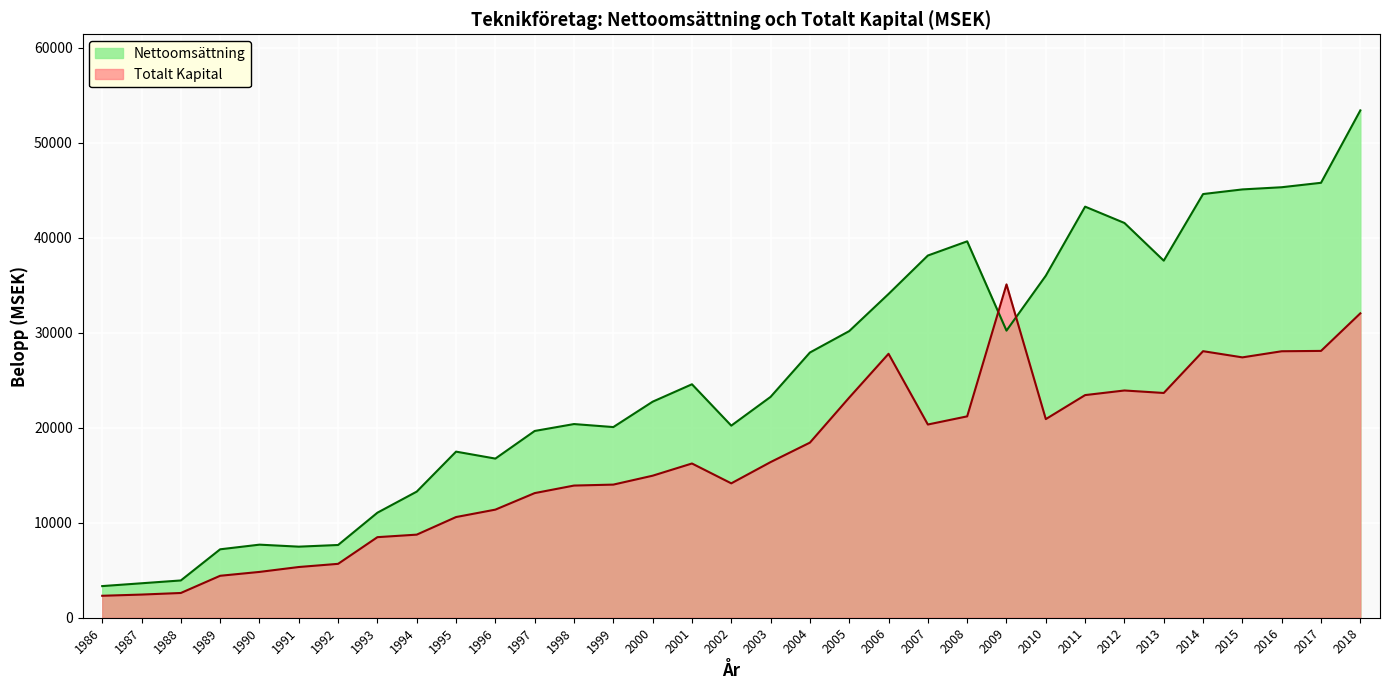

Does the chart display data point markers on the line(s)?

No